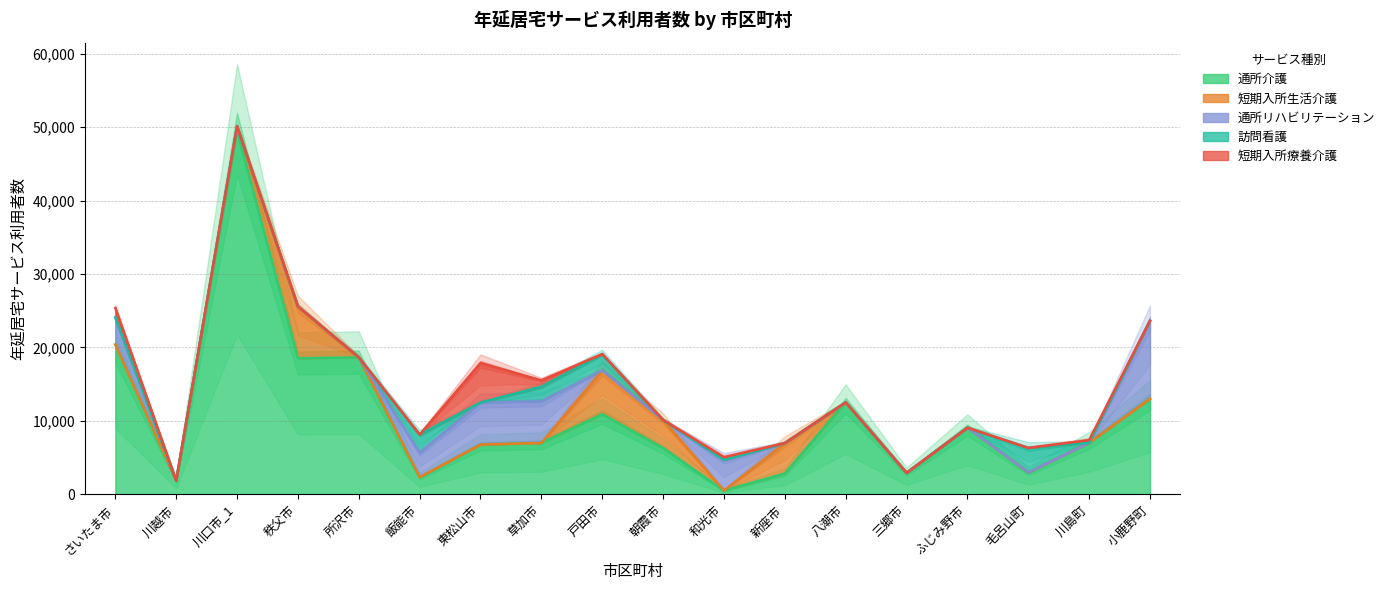

The value of 短期入所生活介護 at 三郷市 is 0. True or false?

True